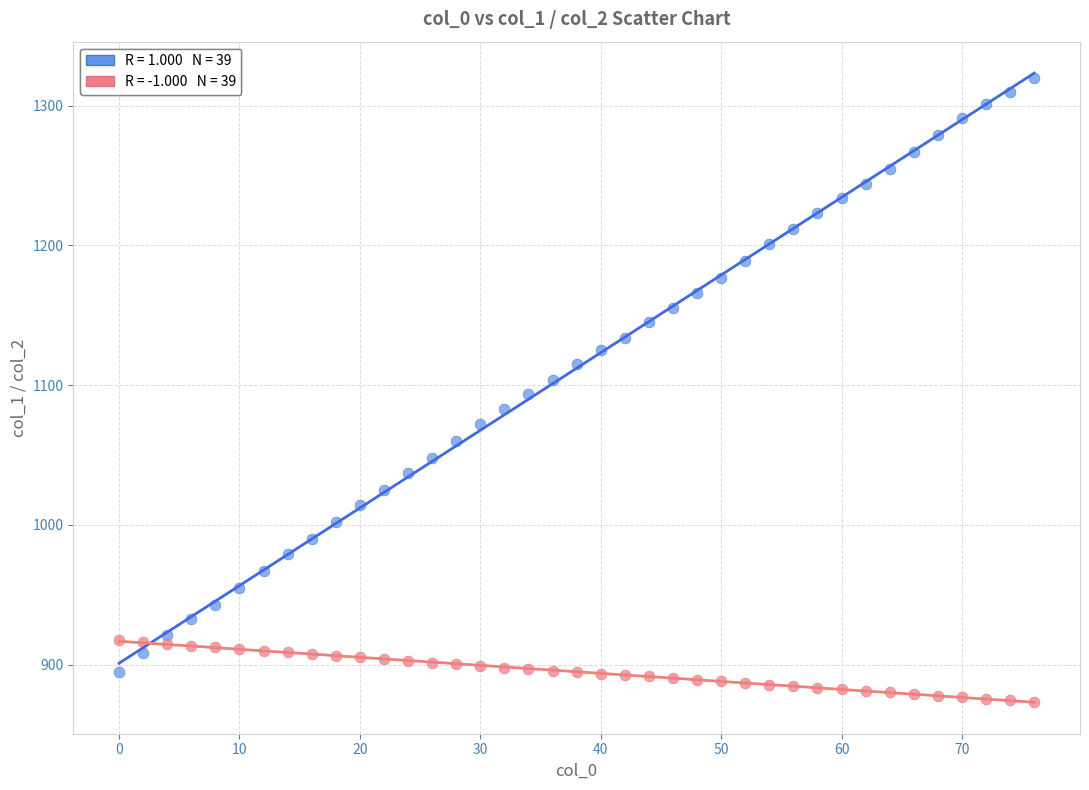

Across all data points, what is the range of Y values (max minus min)?

446.5